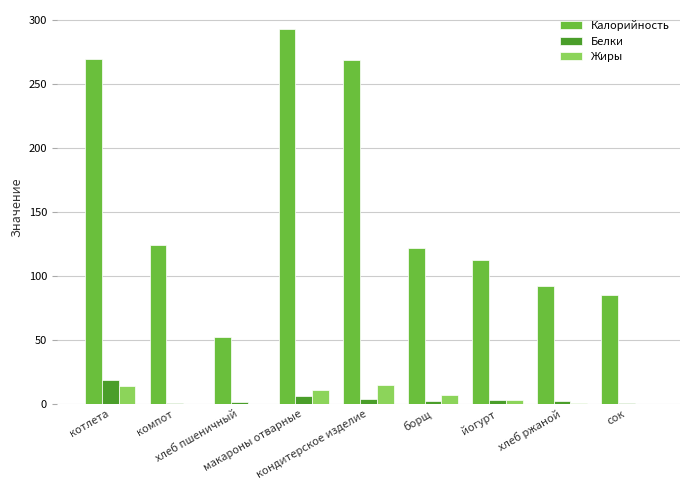

The Калорийность series shows 112.5 at йогурт. True or false?

True